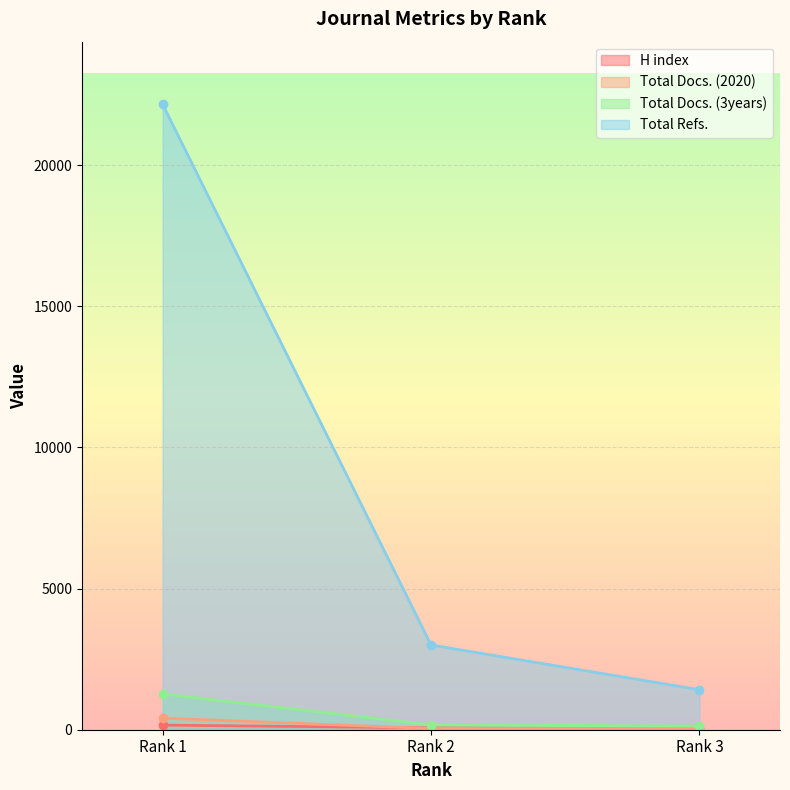

Reading left to right, list all the values displayed in this chart.

H index: Rank 1=164	Rank 2=66	Rank 3=30
Total Docs. (2020): Rank 1=411	Rank 2=43	Rank 3=41
Total Docs. (3years): Rank 1=1267	Rank 2=172	Rank 3=132
Total Refs.: Rank 1=22163	Rank 2=3003	Rank 3=1418